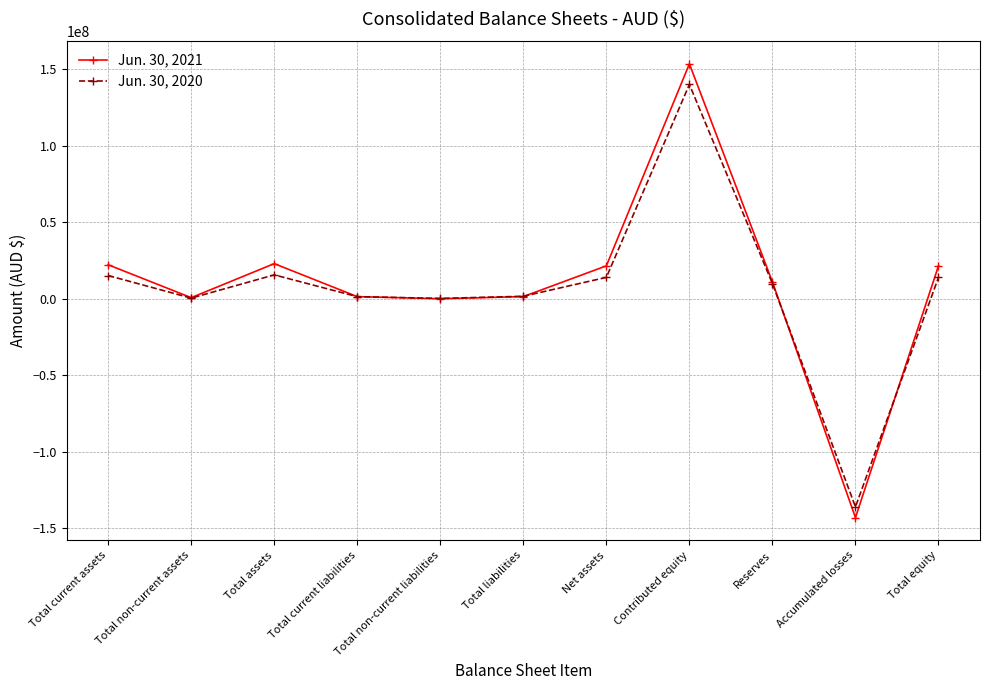

What is the difference between the second highest and second lowest values in the Jun. 30, 2020 series?

15390179